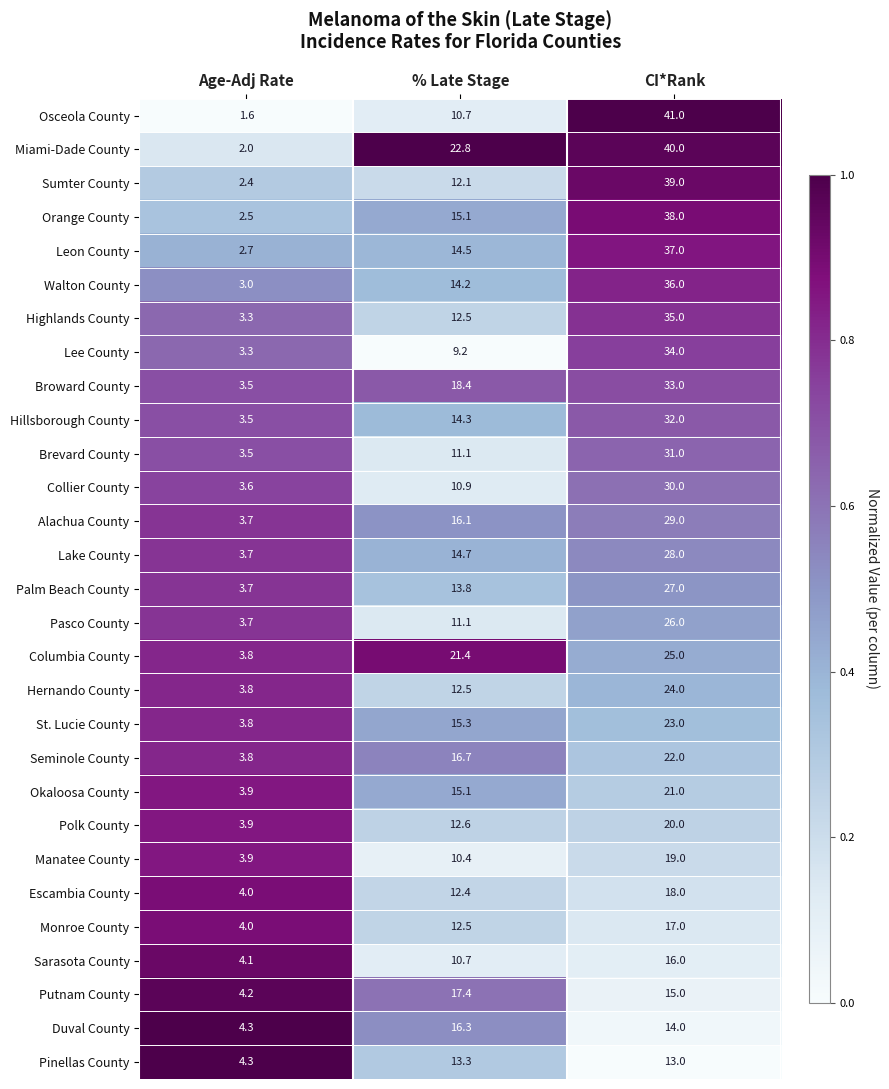

At which category is the sum across all series the highest?

CI*Rank